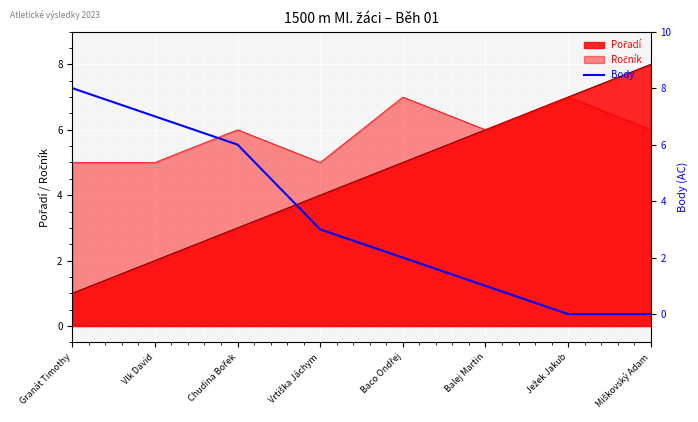

Count the values in the range 1 to 7.

5